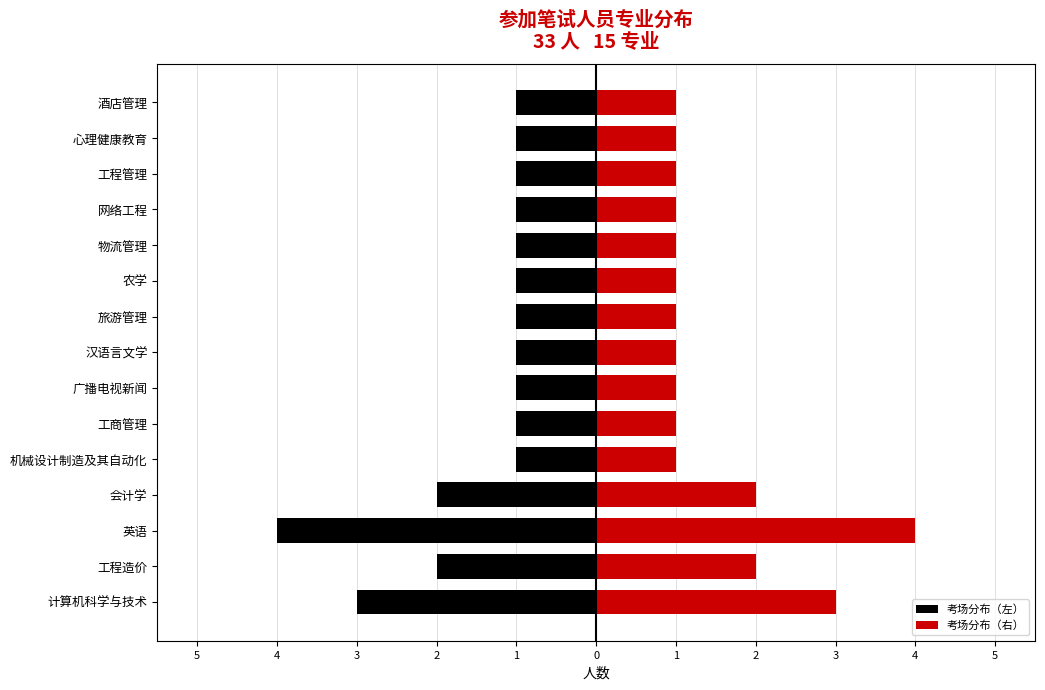

Which series has the largest total across all categories?

考场分布（右）